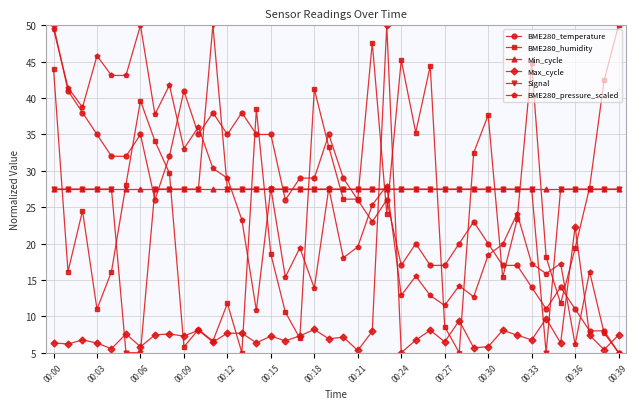

True or false: Max_cycle and BME280_temperature cross at least once.

True